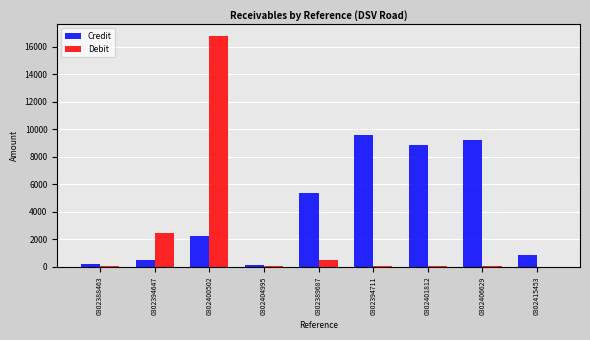

What is the total value across all series at 0302415453?

897.8